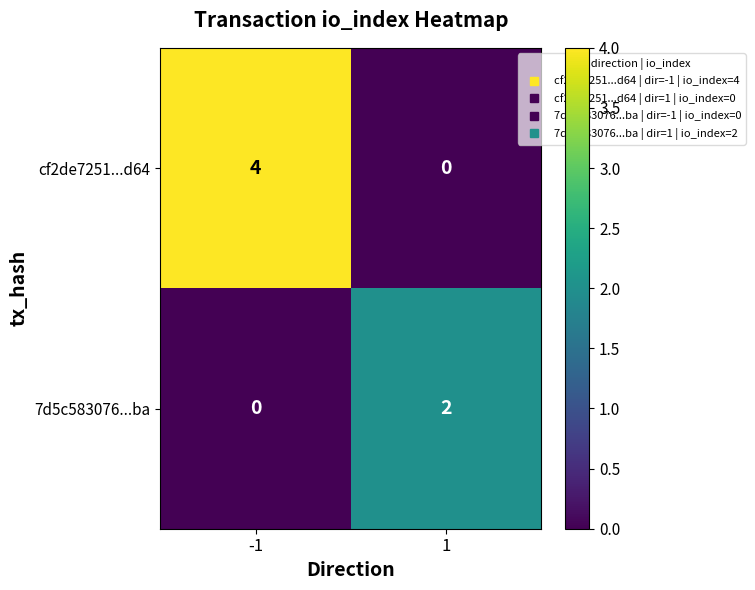

What is the sum of all cf2de7251...d64 values?

4